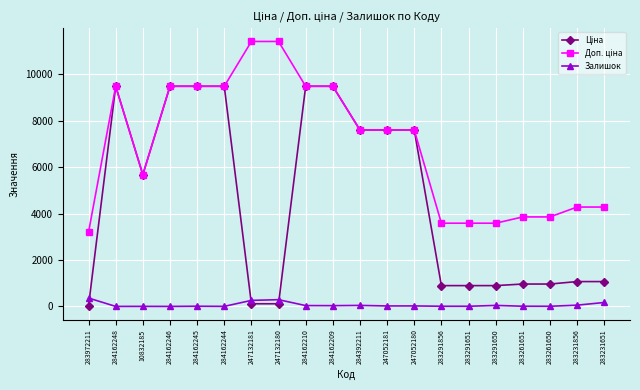

What is the greatest value displayed?

11410.0